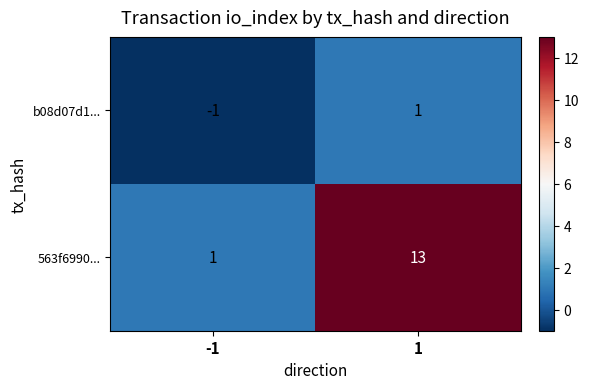

Is it true that b08d07d1... equals -1 at -1?

True